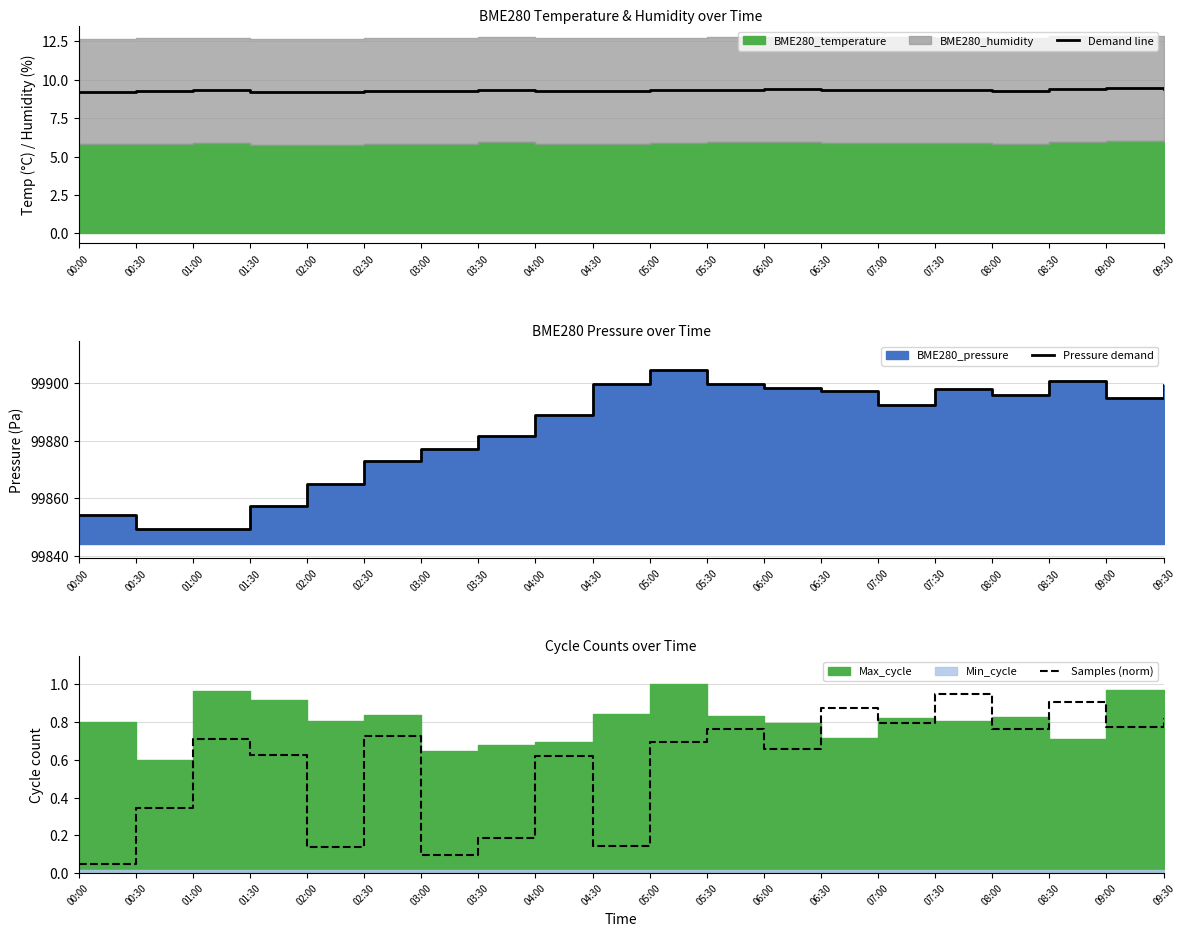

True or false: Demand line and Samples (norm) cross at least once.

False